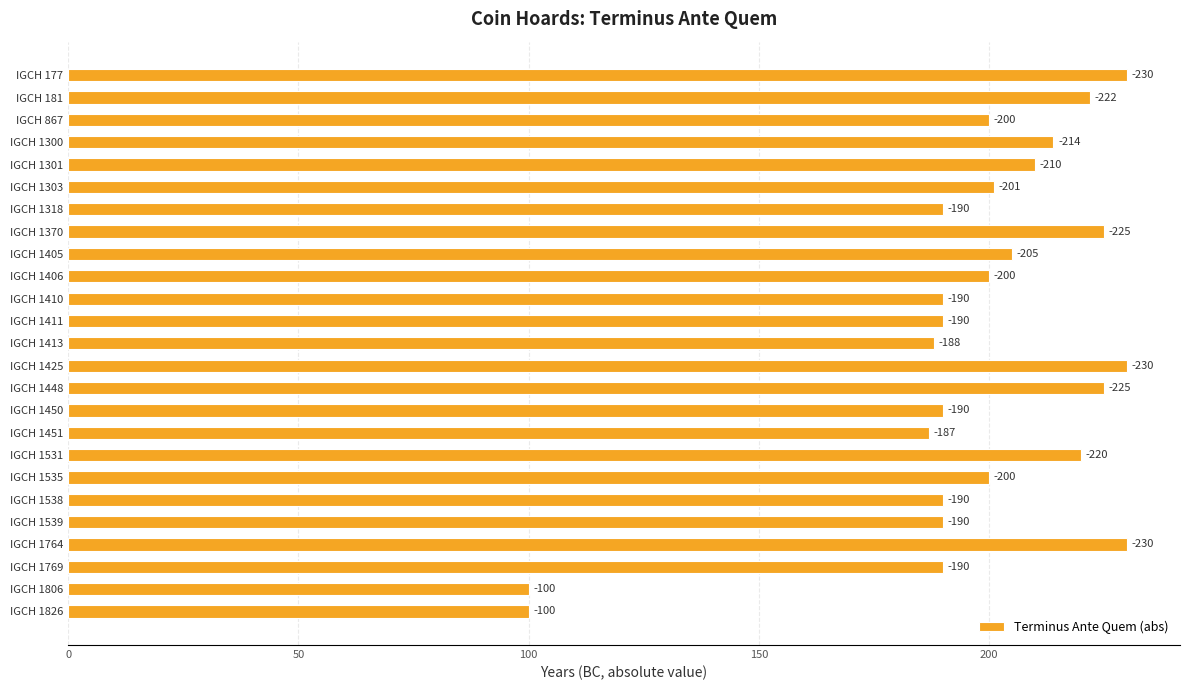

Does the chart contain any negative values?

No